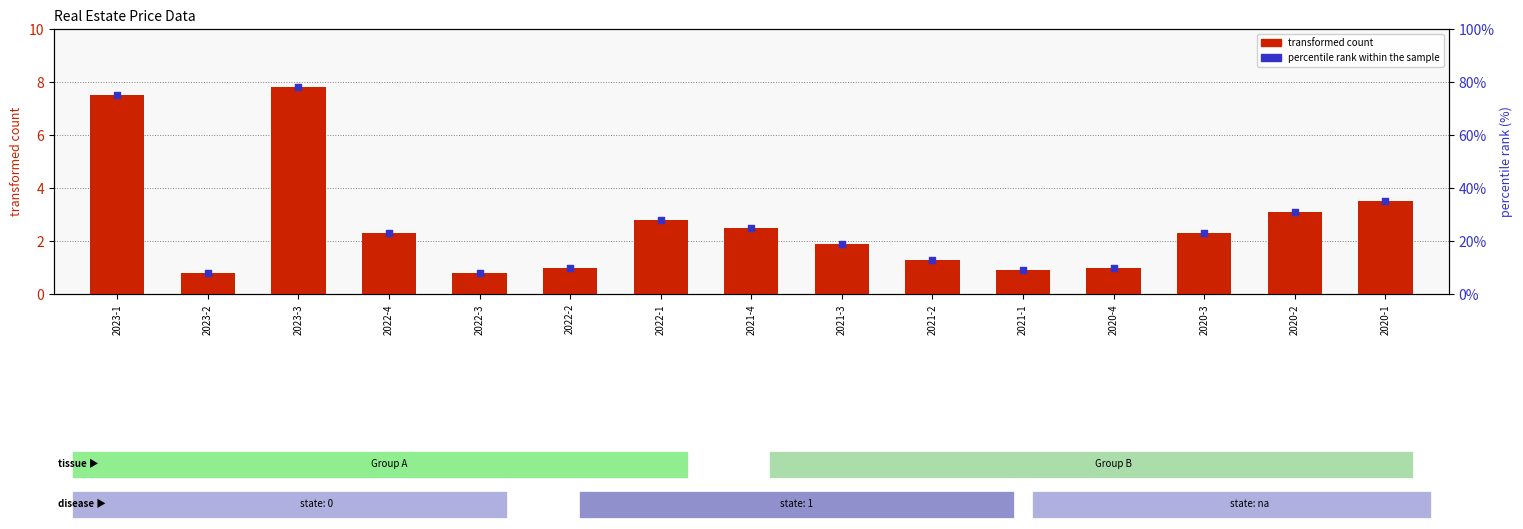

What are all the series names shown in the legend?

transformed count, percentile rank within the sample